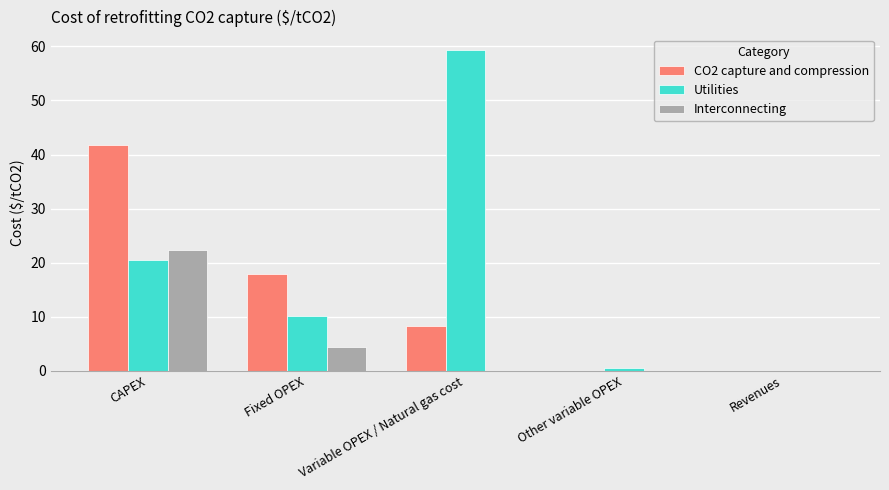

At which label is CO2 capture and compression closest to 20?

Fixed OPEX